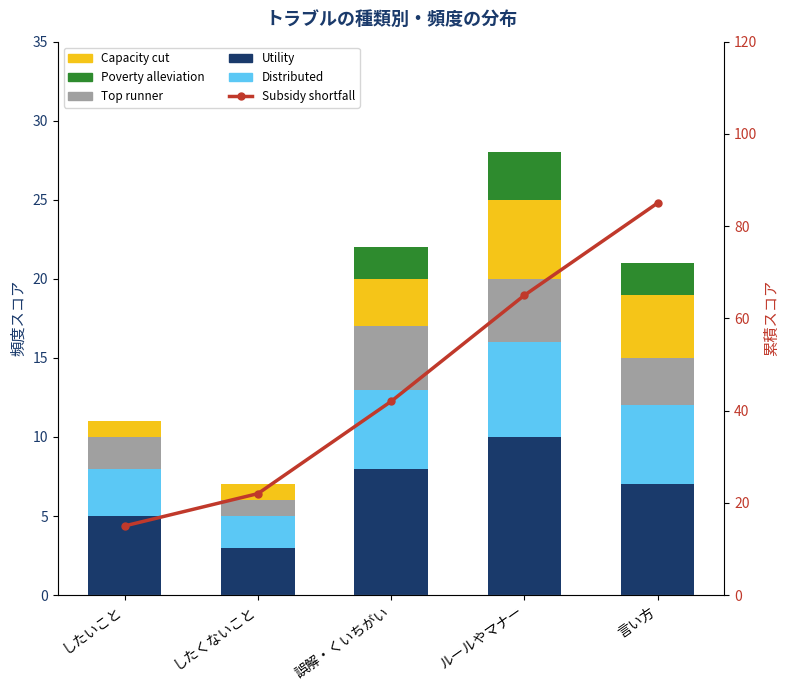

What is the label of the 5th bar from the right?

したいこと